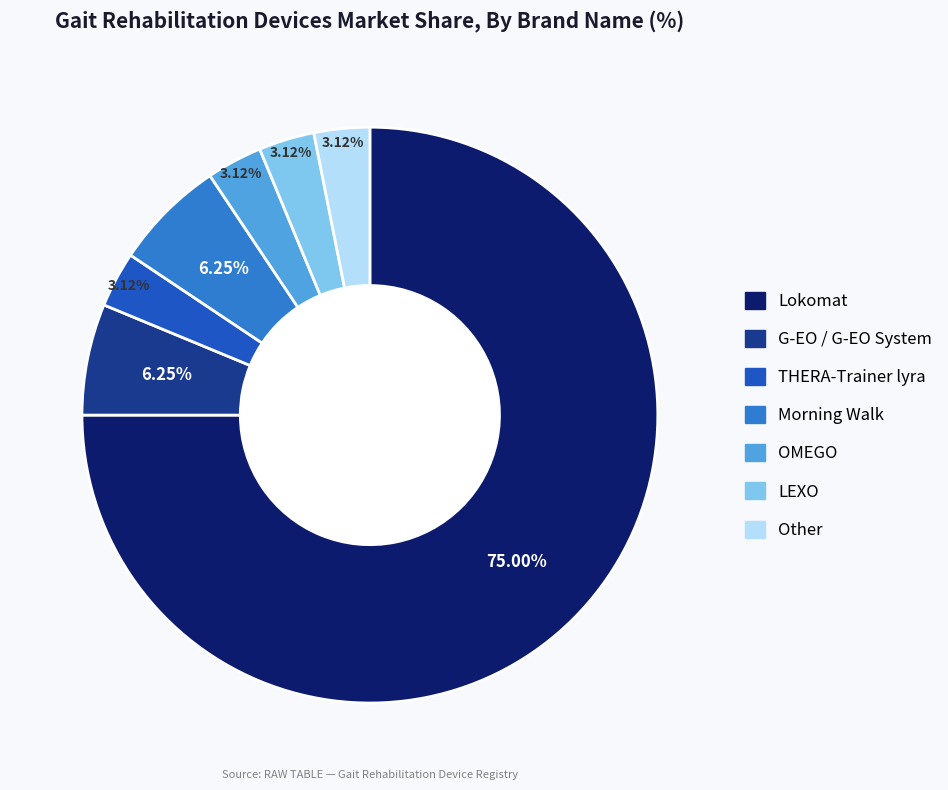

Is Lokomat the majority of the pie?

Yes